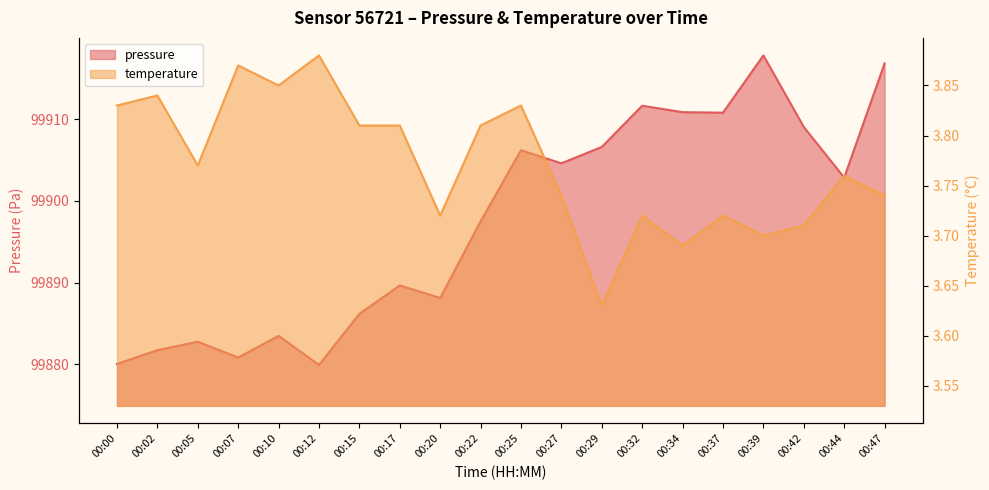

Which series changed the most between 00:42 and 00:44?

pressure